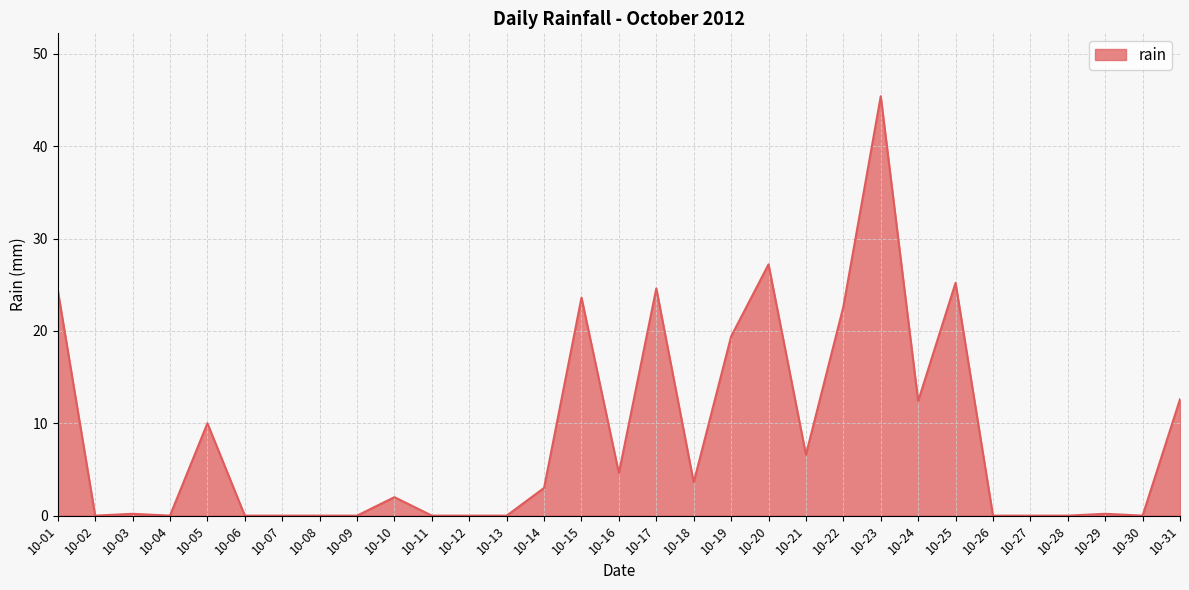

What is the maximum value shown in the chart?

45.4